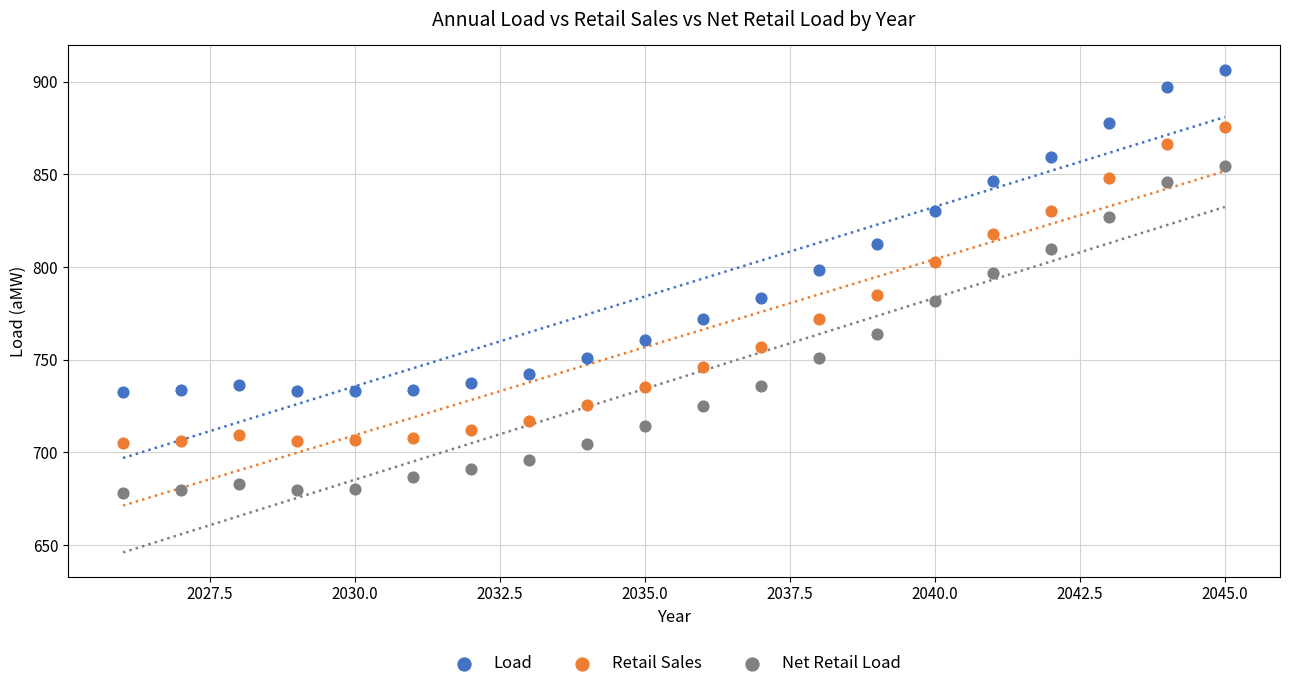

What are all the series names shown in the legend?

Load, Retail Sales, Net Retail Load